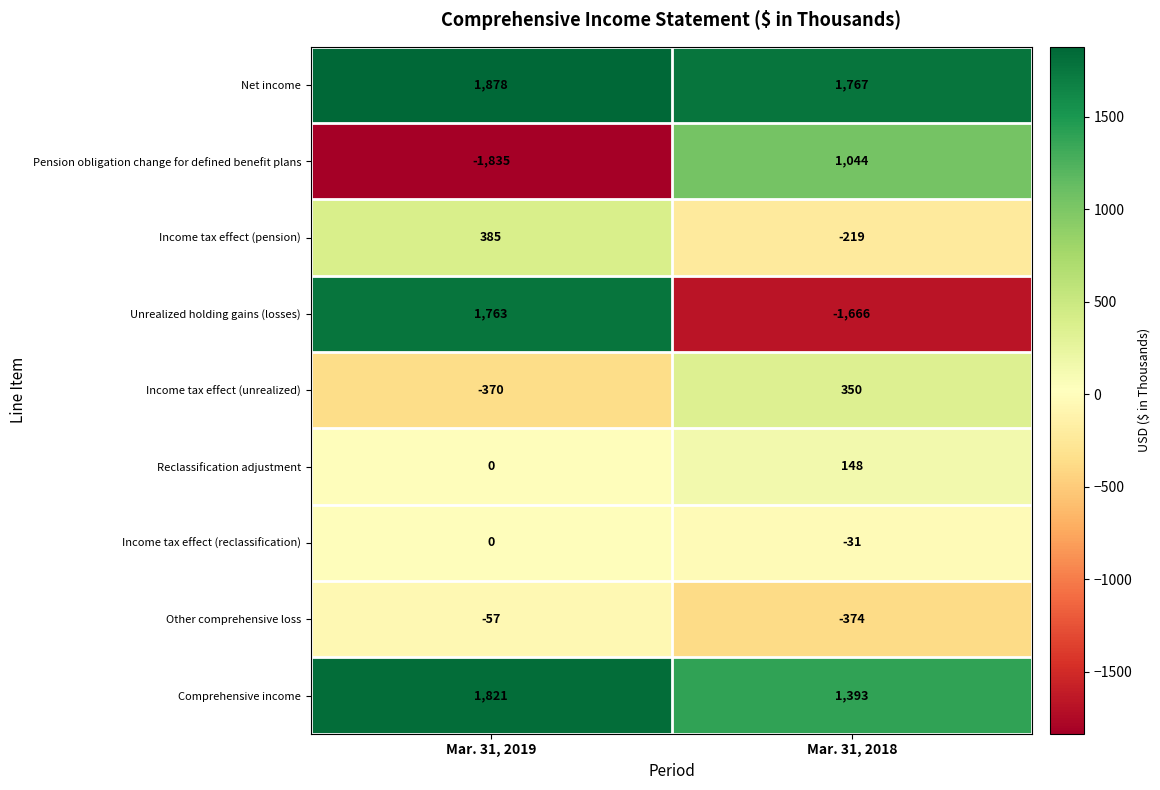

How many categories are shown in the chart?

2